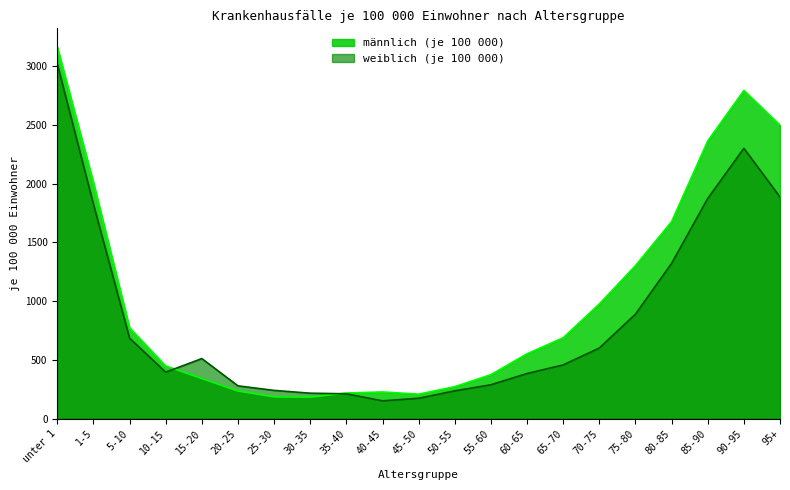

What is the minimum value for weiblich (je 100 000)?

150.8